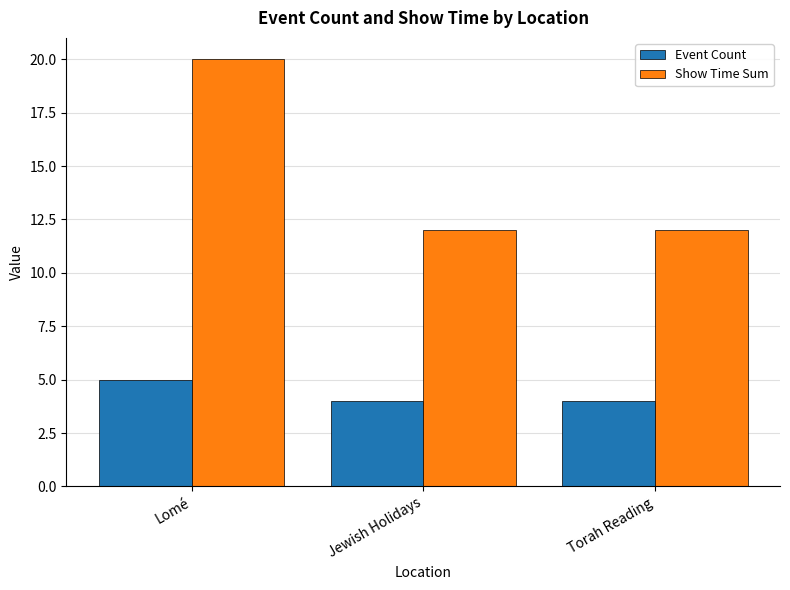

What is the greatest value displayed?

20